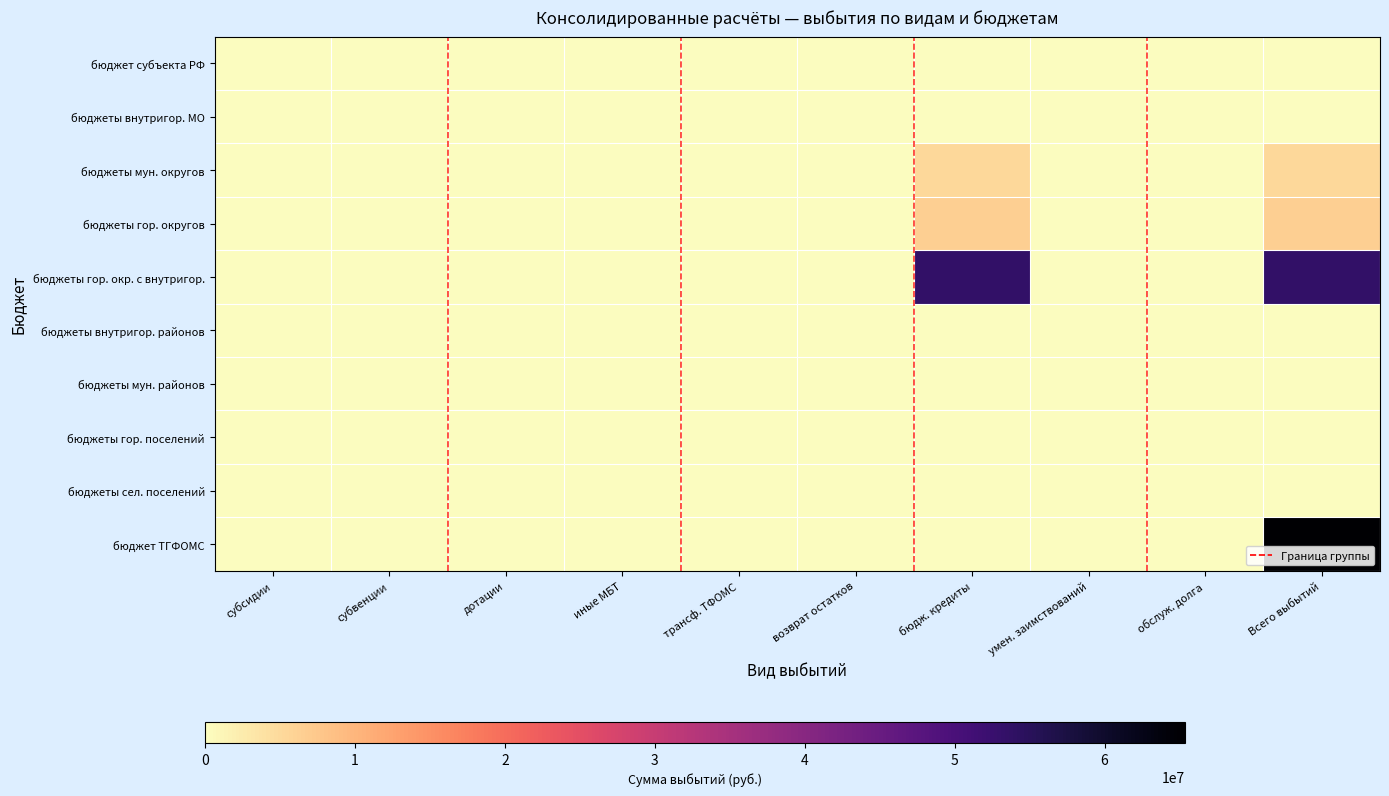

Reading right to left, list all the values displayed in this chart.

бюджет субъекта РФ: Всего выбытий=0	обслуж. долга=0	умен. заимствований=0	бюдж. кредиты=0	возврат остатков=0	трансф. ТФОМС=0	иные МБТ=0	дотации=0	субвенции=0	субсидии=0
бюджеты внутригор. МО: Всего выбытий=0	обслуж. долга=0	умен. заимствований=0	бюдж. кредиты=0	возврат остатков=0	трансф. ТФОМС=0	иные МБТ=0	дотации=0	субвенции=0	субсидии=0
бюджеты мун. округов: Всего выбытий=5318007	обслуж. долга=0	умен. заимствований=0	бюдж. кредиты=5318007	возврат остатков=0	трансф. ТФОМС=0	иные МБТ=0	дотации=0	субвенции=0	субсидии=0
бюджеты гор. округов: Всего выбытий=6487600	обслуж. долга=0	умен. заимствований=0	бюдж. кредиты=6487600	возврат остатков=0	трансф. ТФОМС=0	иные МБТ=0	дотации=0	субвенции=0	субсидии=0
бюджеты гор. окр. с внутригор.: Всего выбытий=53557025	обслуж. долга=0	умен. заимствований=0	бюдж. кредиты=53557025	возврат остатков=0	трансф. ТФОМС=0	иные МБТ=0	дотации=0	субвенции=0	субсидии=0
бюджеты внутригор. районов: Всего выбытий=0	обслуж. долга=0	умен. заимствований=0	бюдж. кредиты=0	возврат остатков=0	трансф. ТФОМС=0	иные МБТ=0	дотации=0	субвенции=0	субсидии=0
бюджеты мун. районов: Всего выбытий=0	обслуж. долга=0	умен. заимствований=0	бюдж. кредиты=0	возврат остатков=0	трансф. ТФОМС=0	иные МБТ=0	дотации=0	субвенции=0	субсидии=0
бюджеты гор. поселений: Всего выбытий=0	обслуж. долга=0	умен. заимствований=0	бюдж. кредиты=0	возврат остатков=0	трансф. ТФОМС=0	иные МБТ=0	дотации=0	субвенции=0	субсидии=0
бюджеты сел. поселений: Всего выбытий=0	обслуж. долга=0	умен. заимствований=0	бюдж. кредиты=0	возврат остатков=0	трансф. ТФОМС=0	иные МБТ=0	дотации=0	субвенции=0	субсидии=0
бюджет ТГФОМС: Всего выбытий=65362632	обслуж. долга=0	умен. заимствований=0	бюдж. кредиты=0	возврат остатков=0	трансф. ТФОМС=0	иные МБТ=0	дотации=0	субвенции=0	субсидии=0